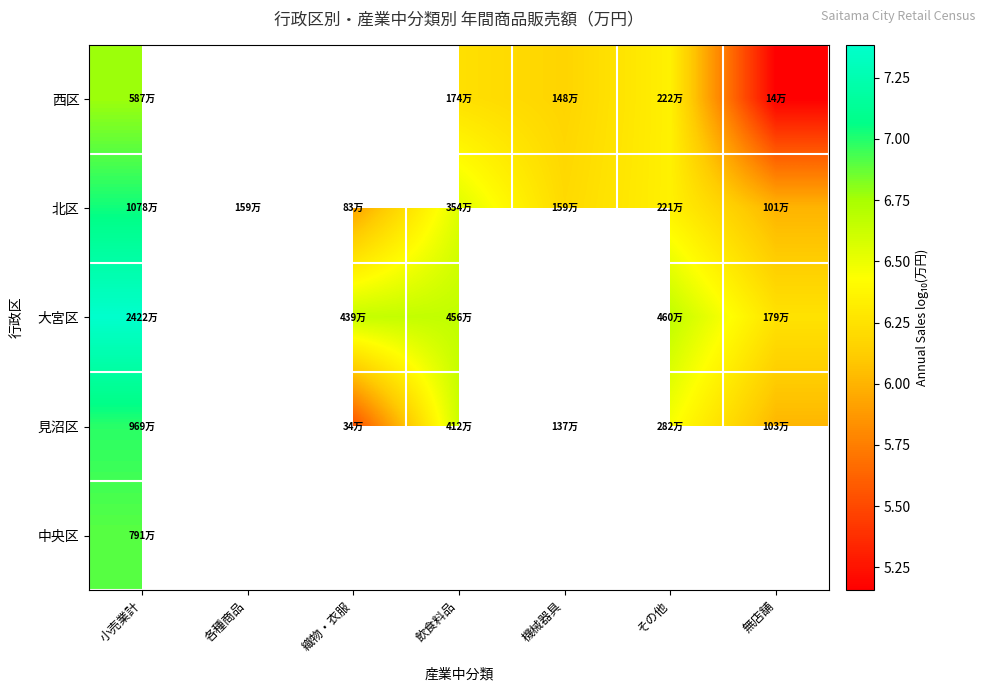

At which label is 中央区 closest to 6?

小売業計